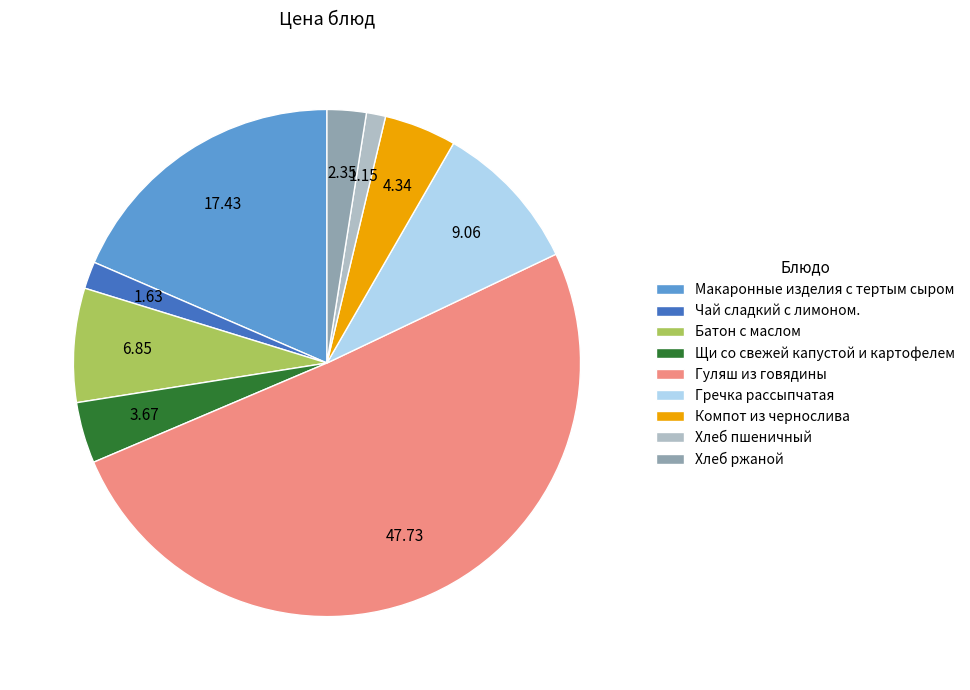

Which category accounts for the majority?

Гуляш из говядины